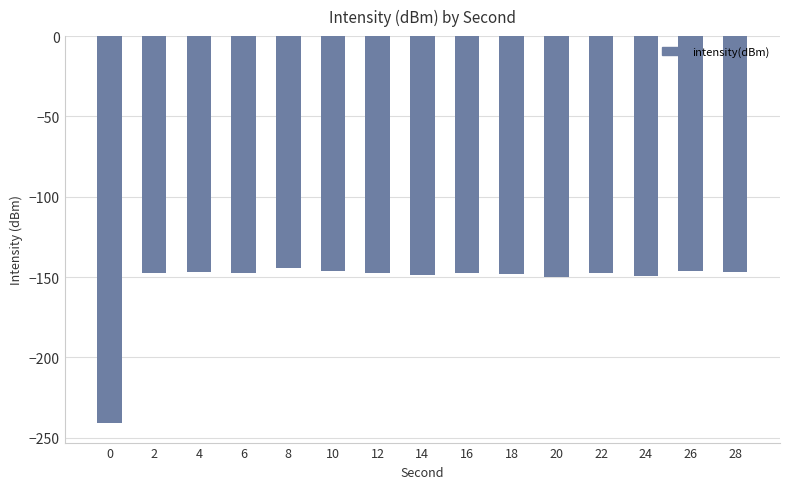

What is the average value?

-153.7